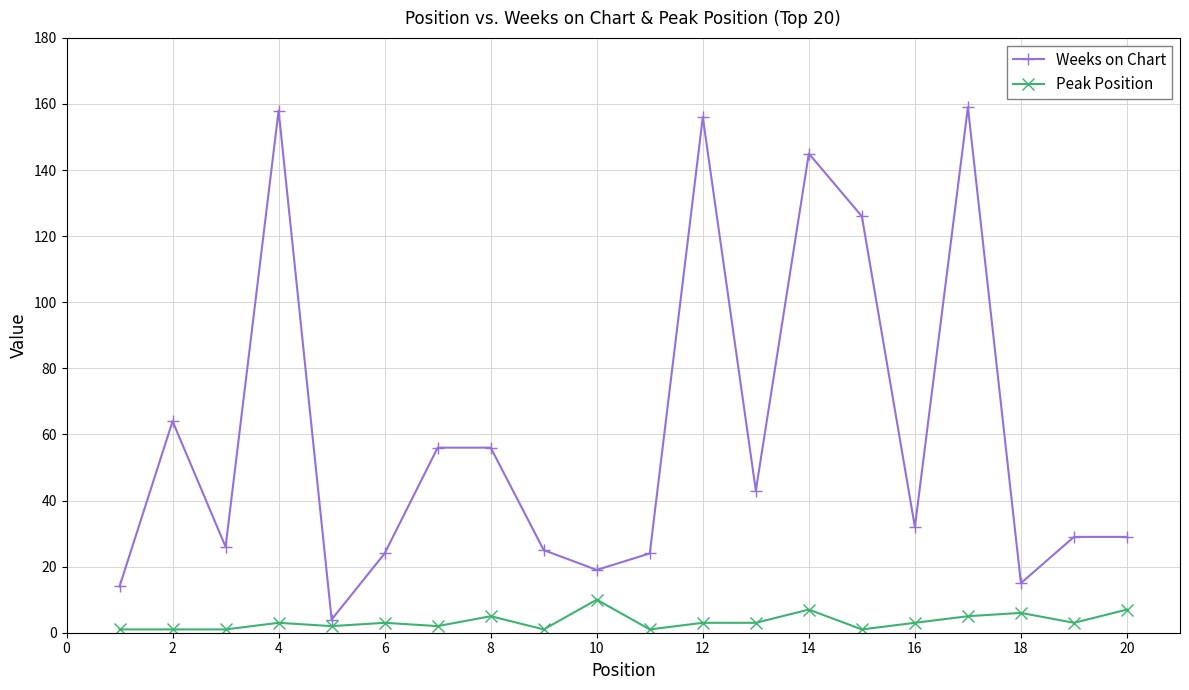

Which series has the widest spread of values?

Weeks on Chart